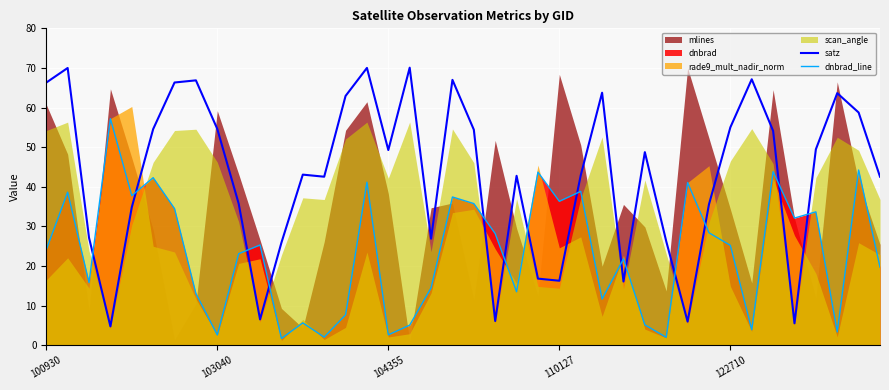

Does the chart display data point markers on the line(s)?

No